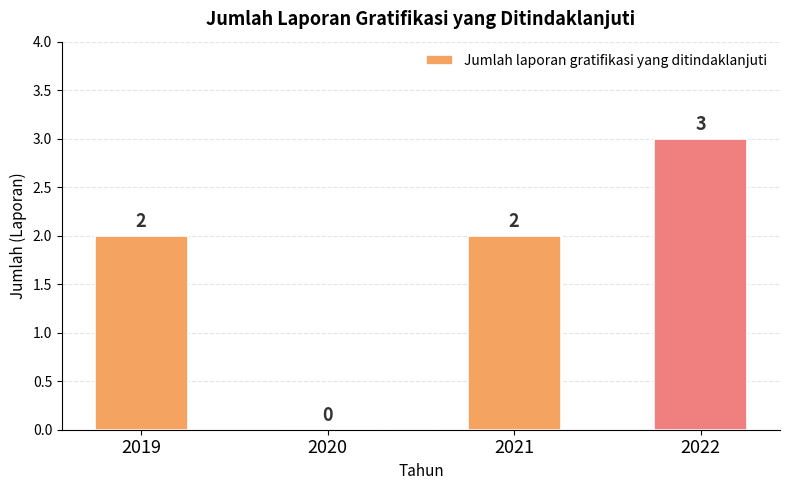

Between 2022 and 2020, which is larger?

2022